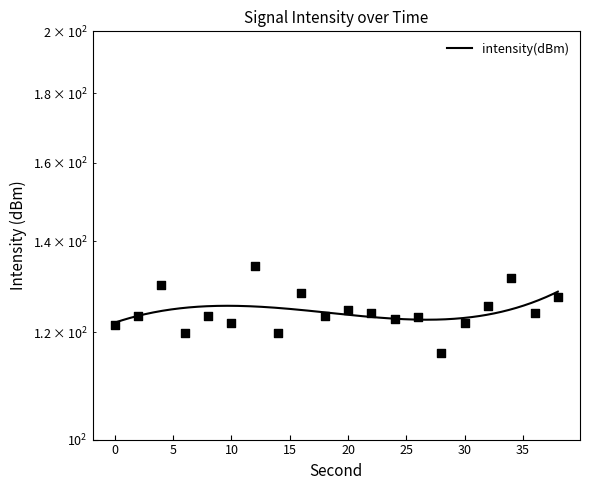

What is the ratio of the value at 10 to the value at 30?

1.0